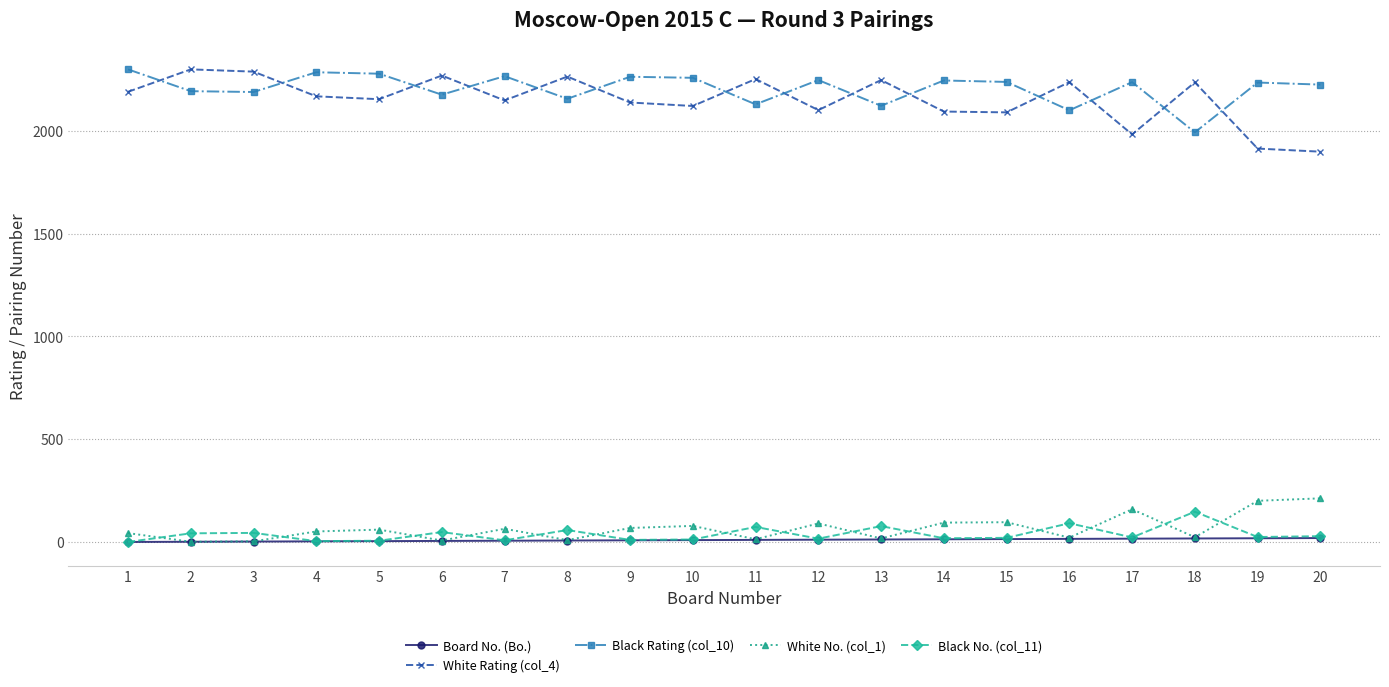

The value of Black Rating (col_10) at 2 is 2930. True or false?

False